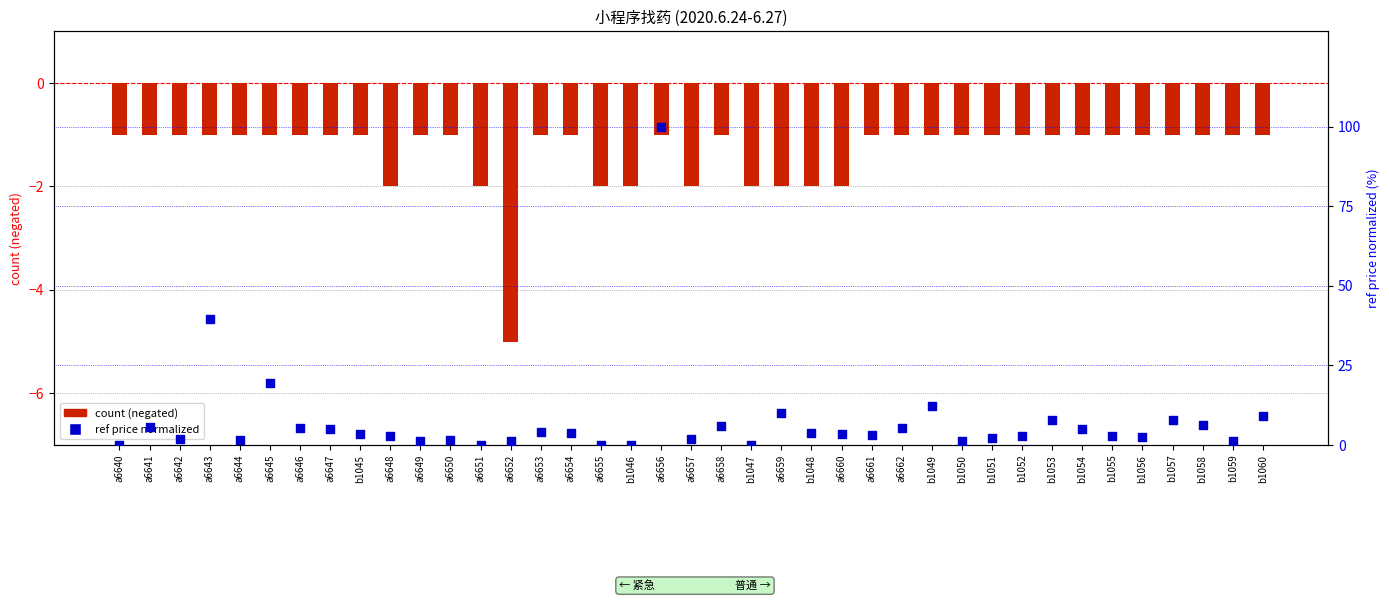

Which series has the widest spread of Y values?

ref price (normalized 0-100)